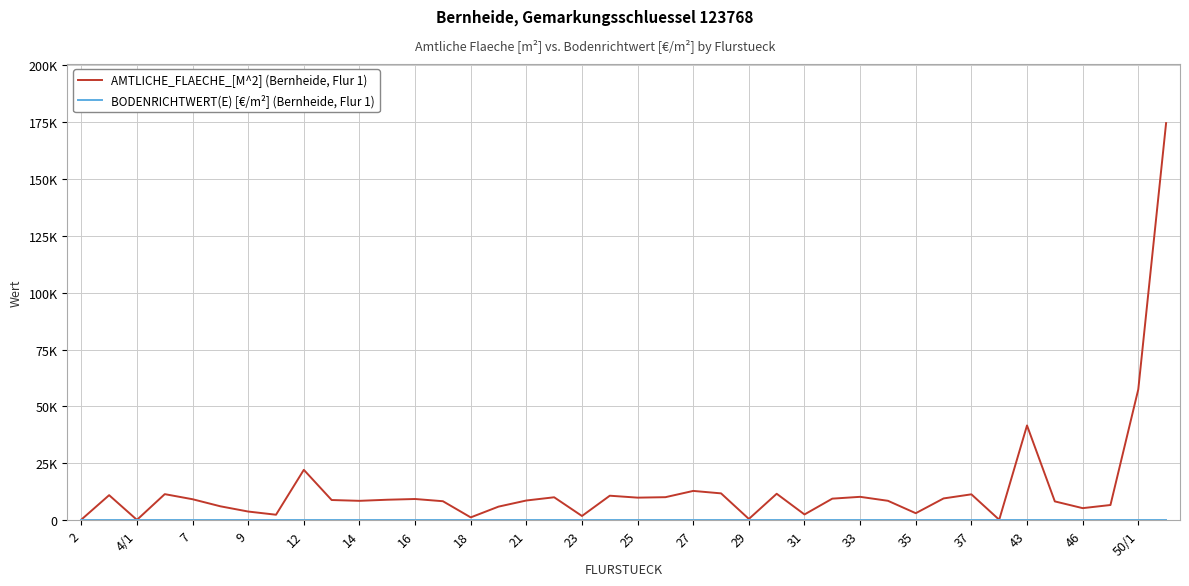

Does the chart display data point markers on the line(s)?

No